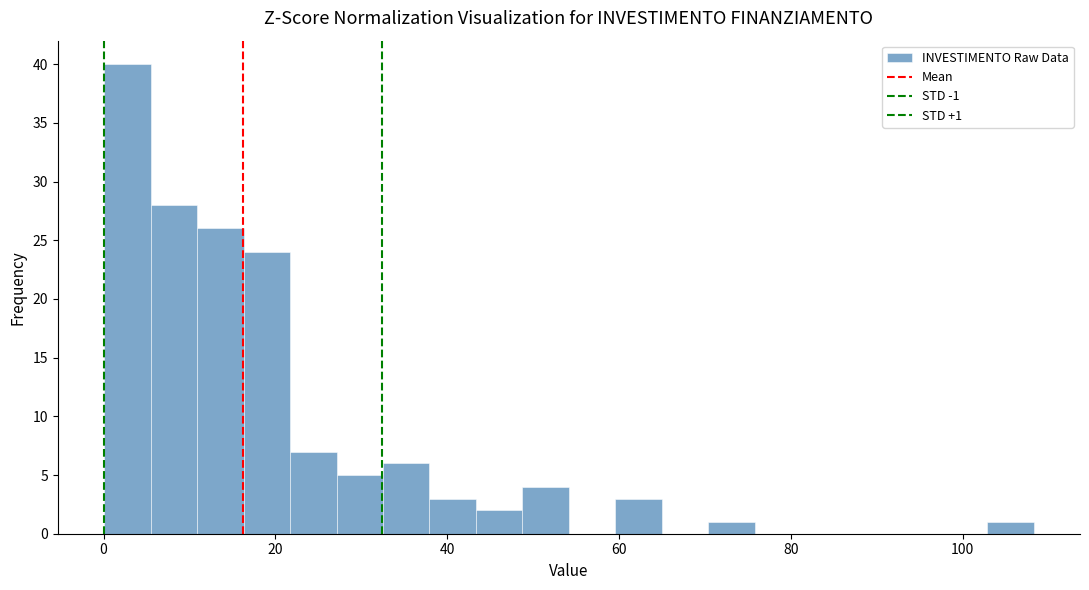

Read against the x-axis, roughly where is the centre of the tallest bar?

2